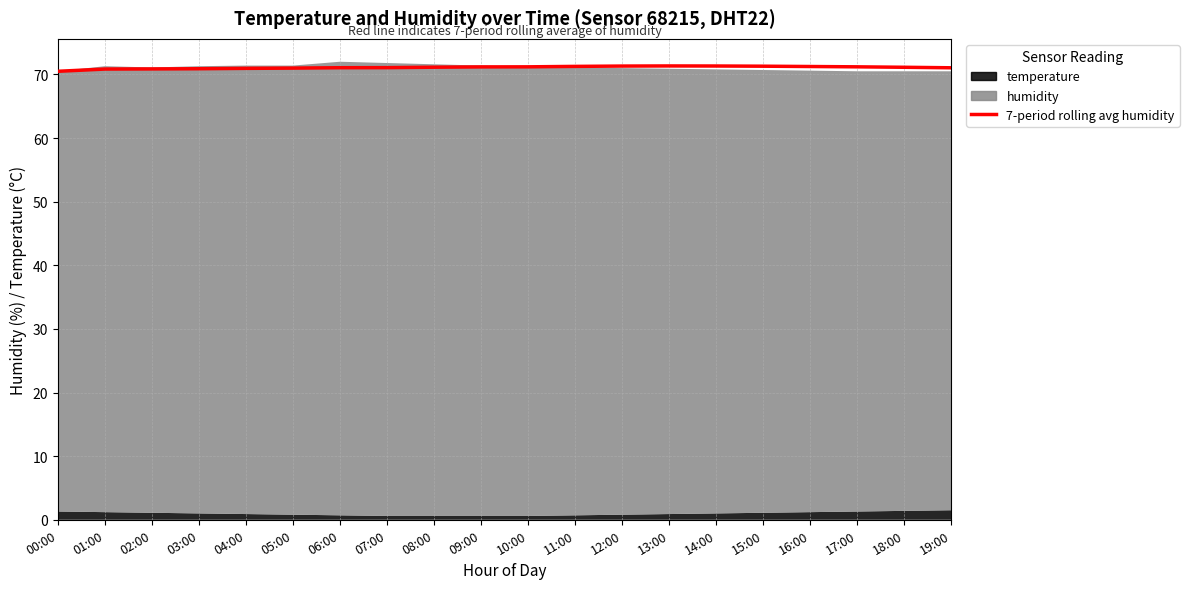

What is the label of the 20th point from the right?

00:00